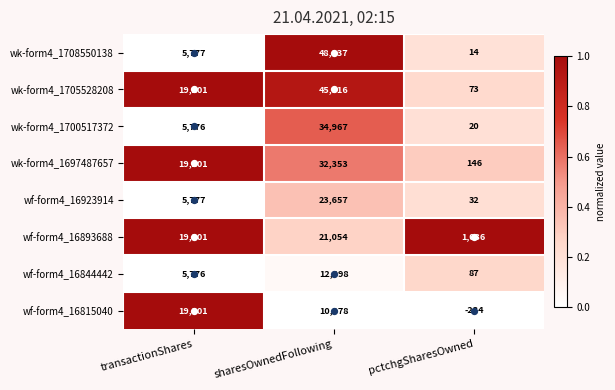

List the series in order of their peak value, lowest first.

wf-form4_16844442, wf-form4_16815040, wf-form4_16893688, wf-form4_16923914, wk-form4_1697487657, wk-form4_1700517372, wk-form4_1705528208, wk-form4_1708550138